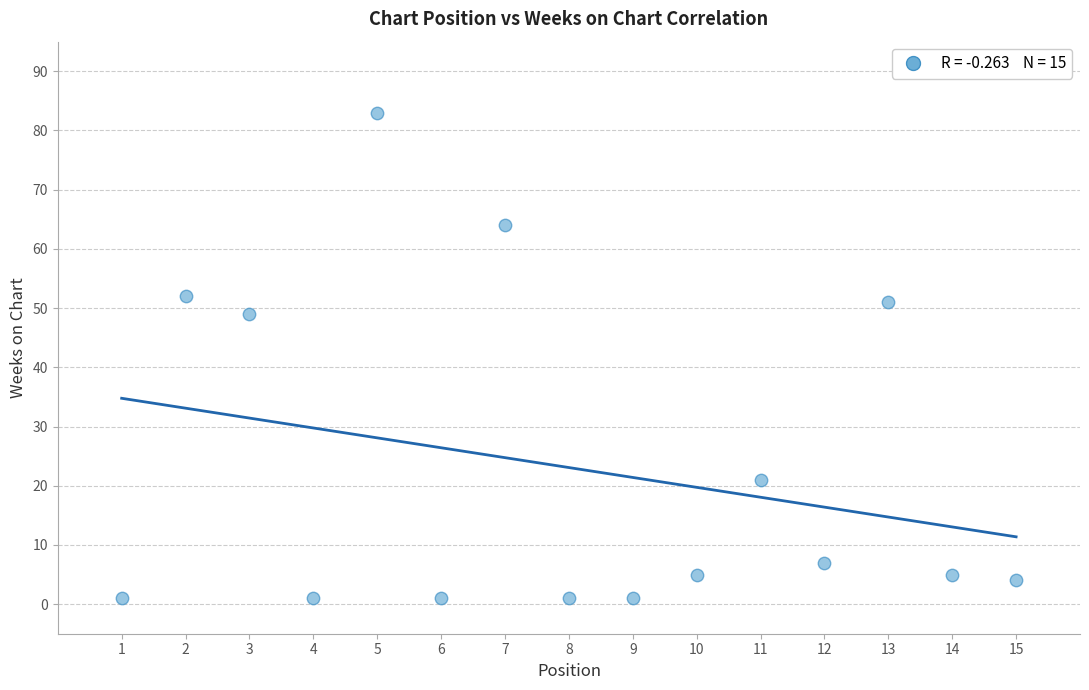

What is the range of Y values (max minus min)?

82